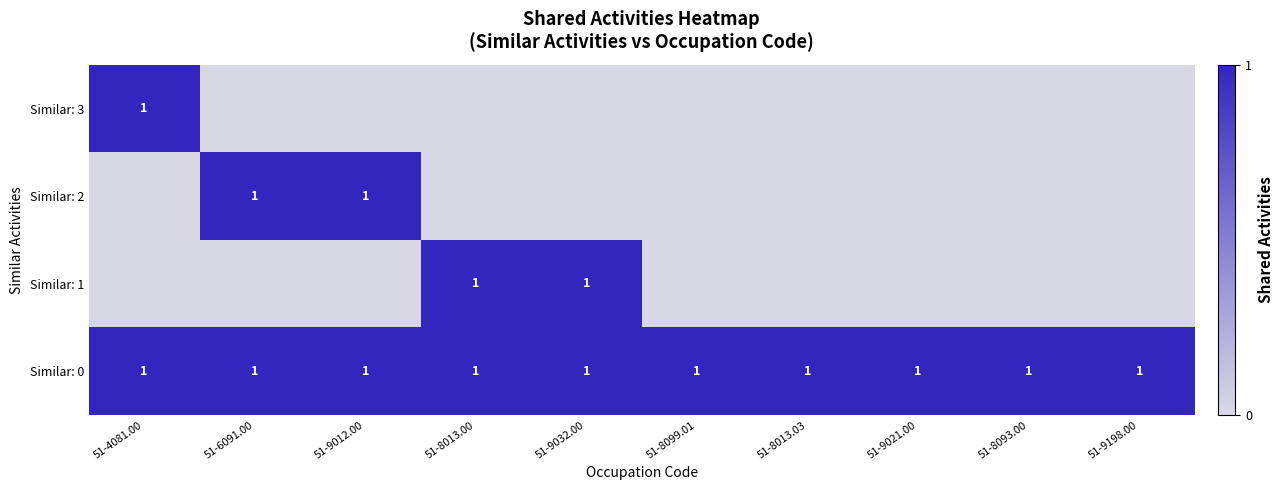

What is the difference between the highest and lowest values at 51-8013.03?

1